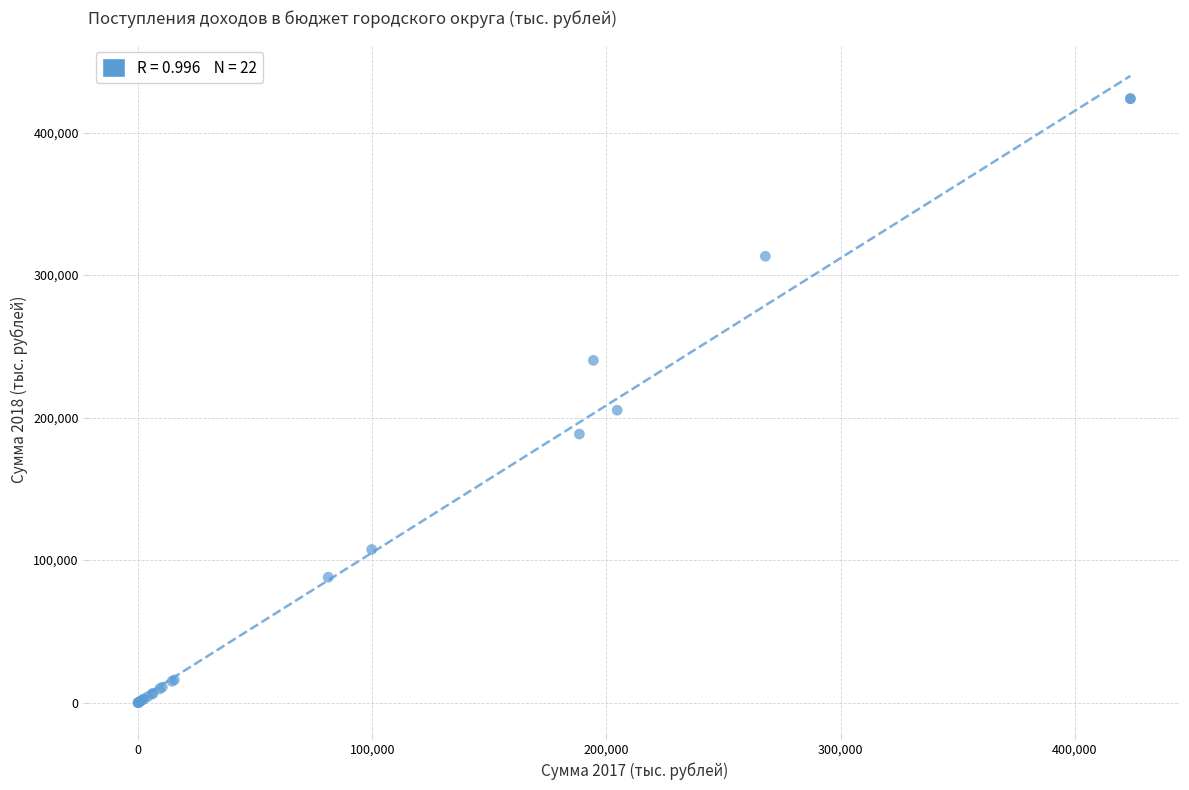

What Y value in the scatter plot is closest to 211876?

205196